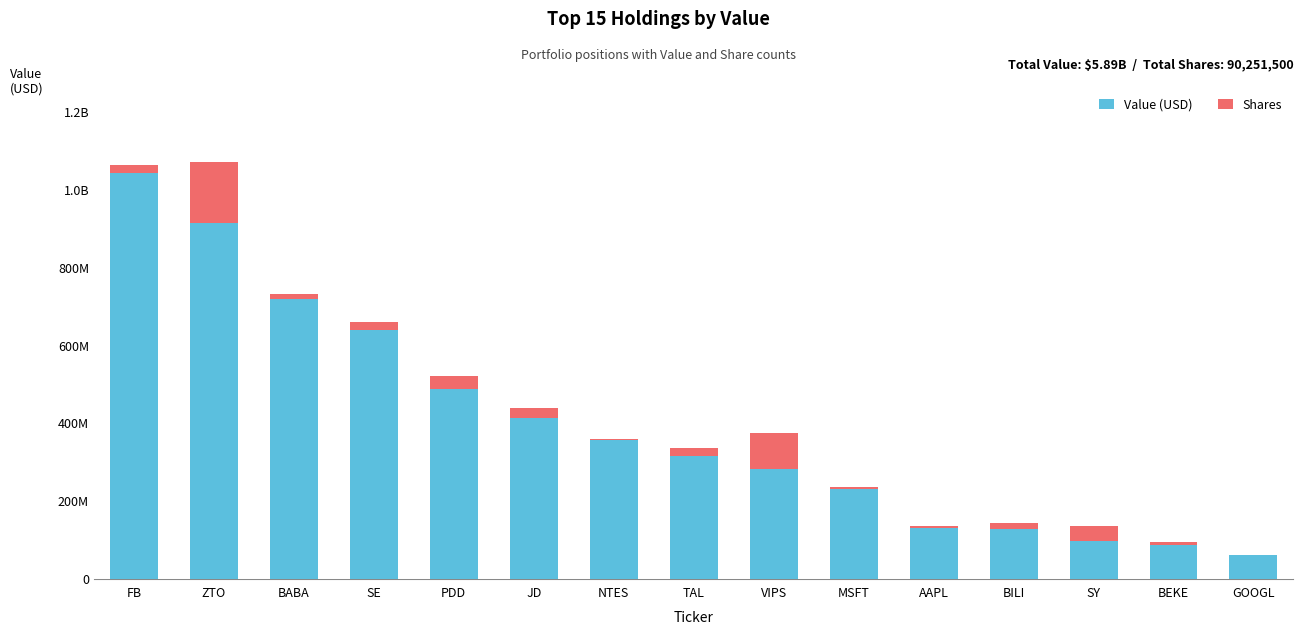

Does the chart contain stacked bars?

Yes